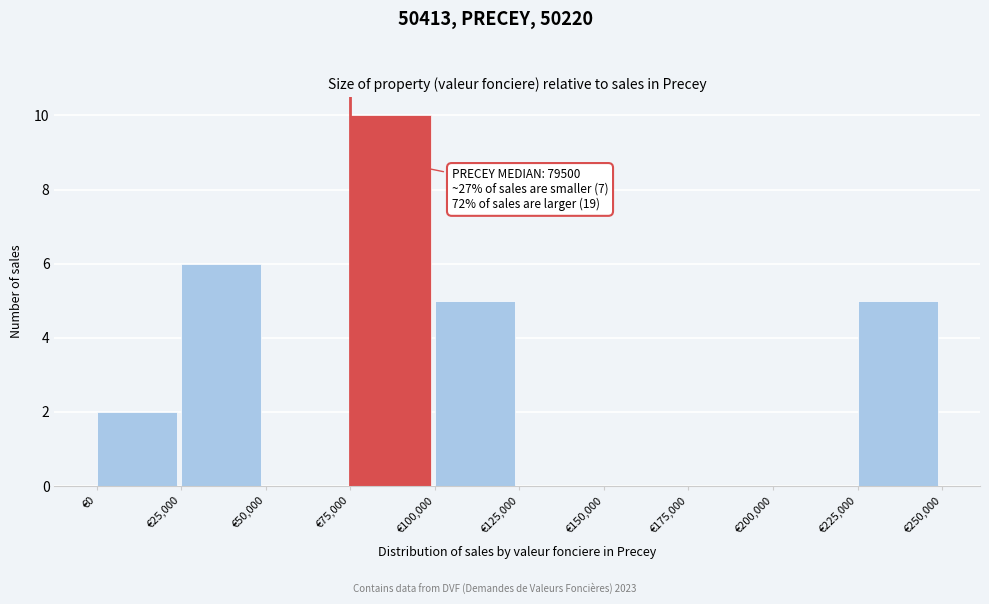

Over which range of the x-axis is the bar tallest?

75000 to 100000